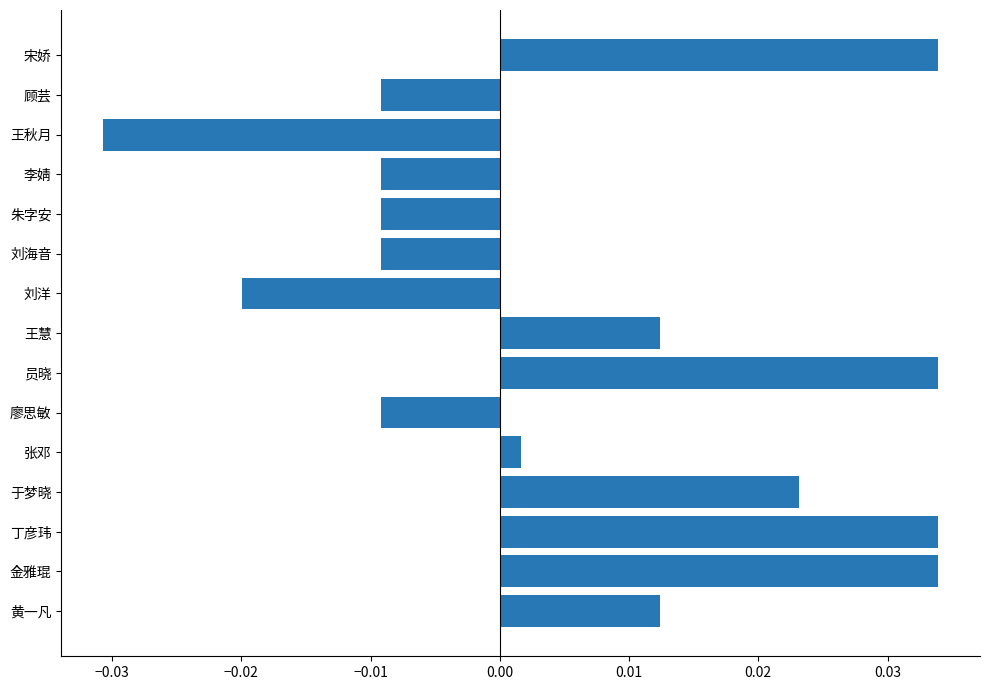

Which has a higher value, 张邓 or 刘海音?

张邓